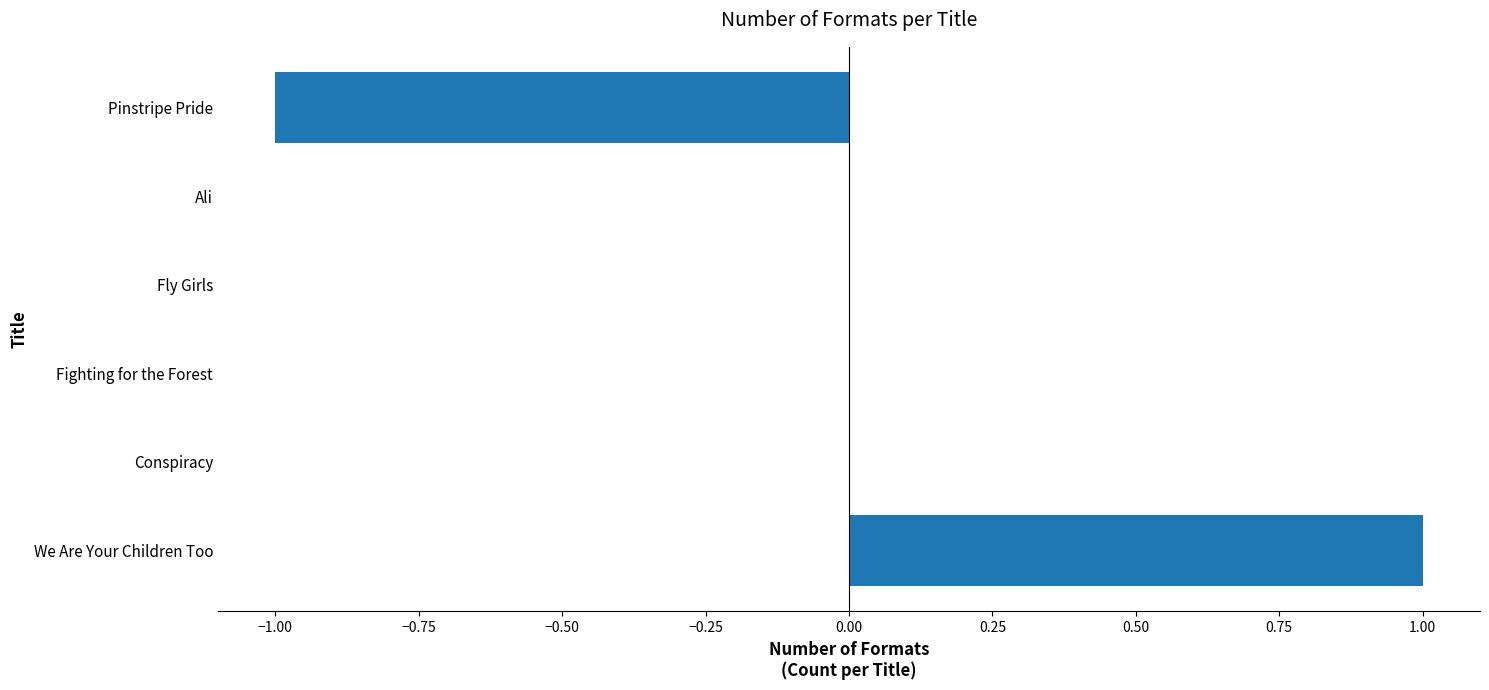

Count the number of categories in the chart.

6